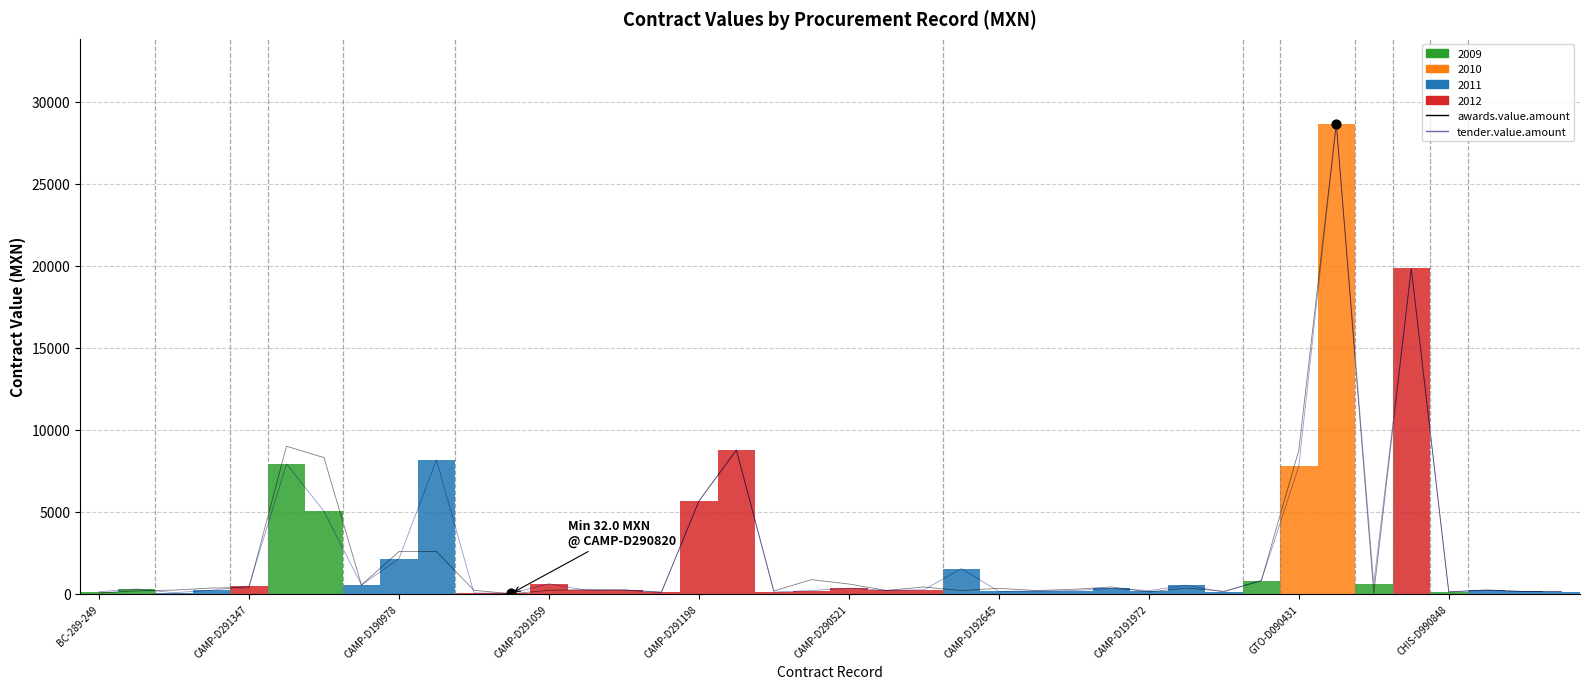

Is the value of awards.value.amount at CAMP-D191972 greater than the value of tender.value.amount at CAMP-D290521?

No